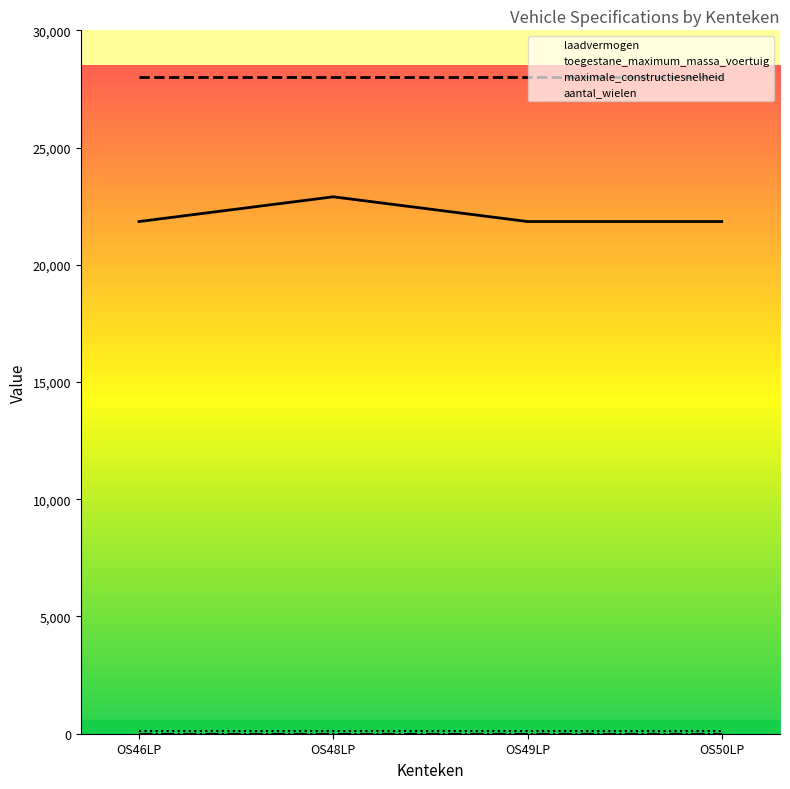

Read the toegestane_maximum_massa_voertuig value at OS49LP.

28000